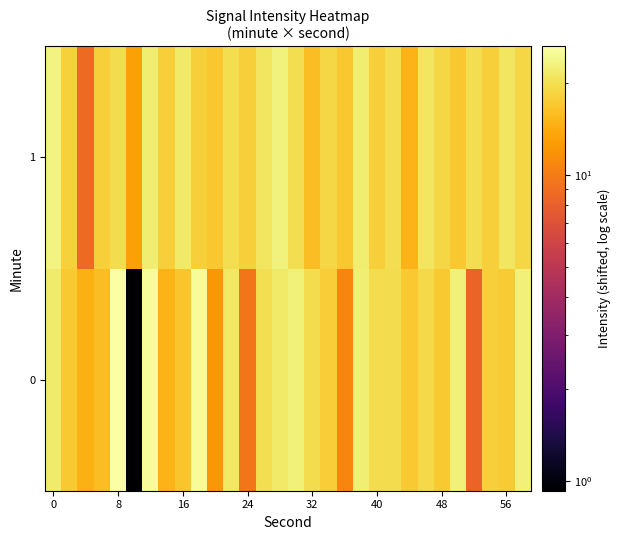

Rank the series by their average value, from lowest to highest.

0, 1